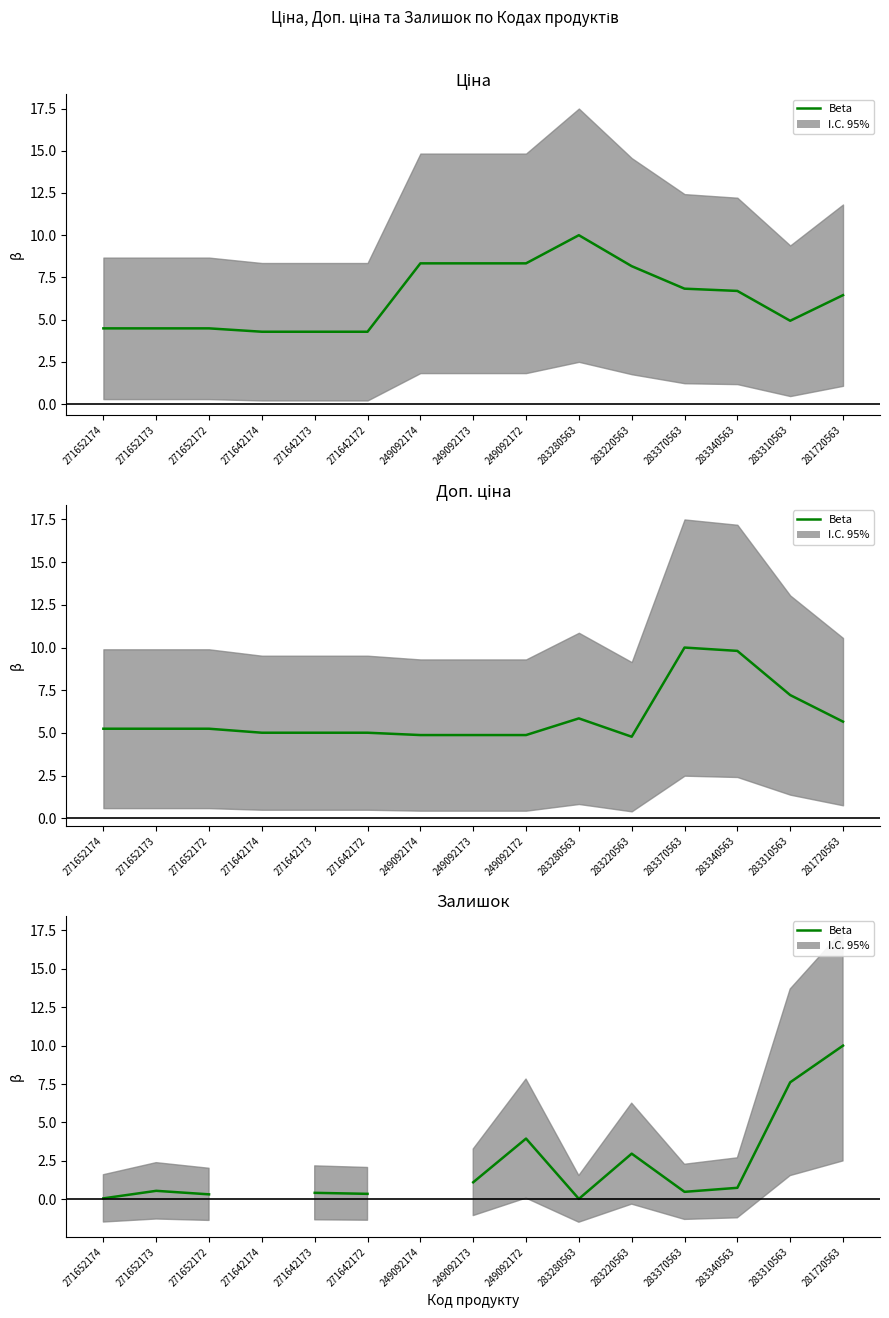

What is the difference between the second highest and second lowest values?

7.5